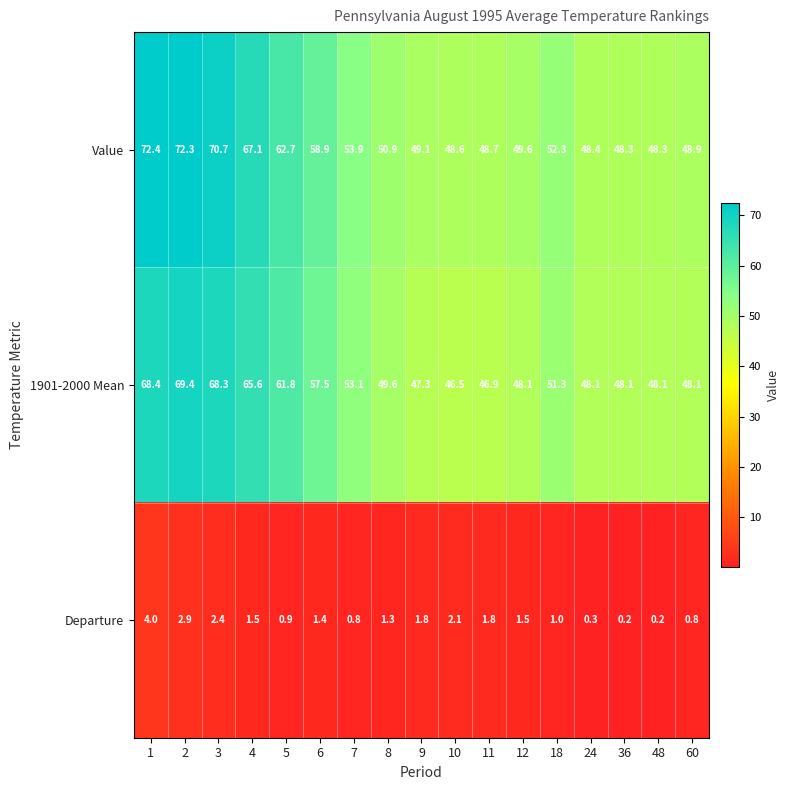

Rank the series by their maximum value, from highest to lowest.

Value, 1901-2000 Mean, Departure